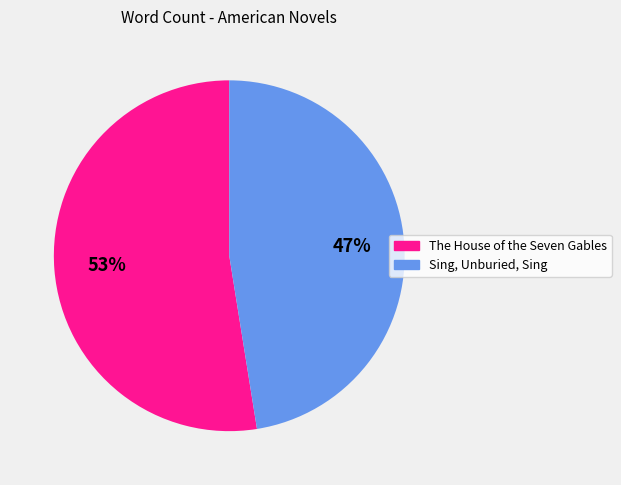

What is the smallest slice in the pie chart?

Sing, Unburied, Sing